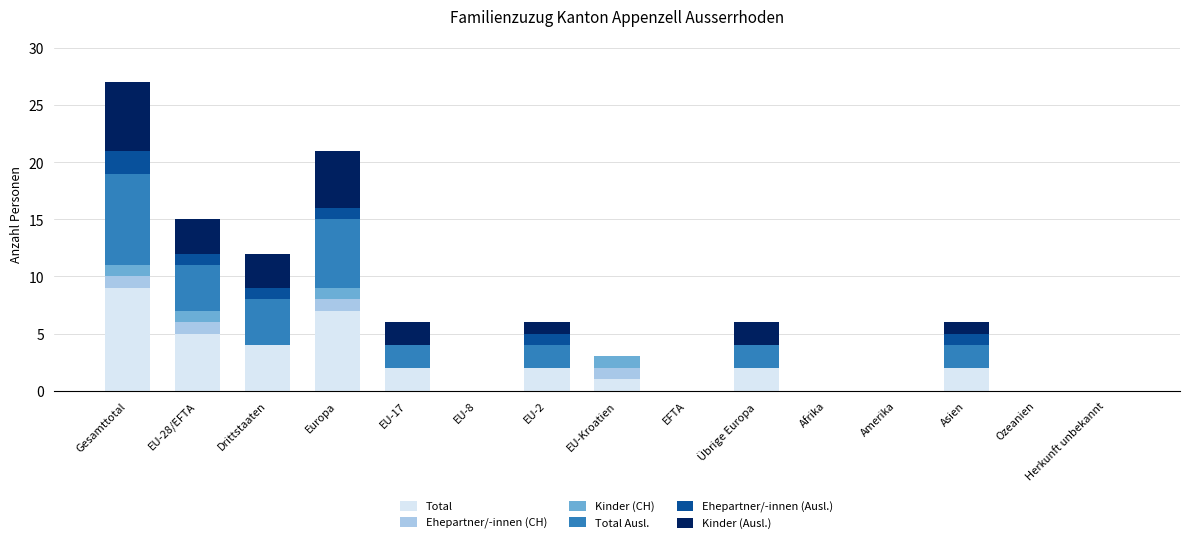

True or false: Total has a value of 1 at Asien.

False